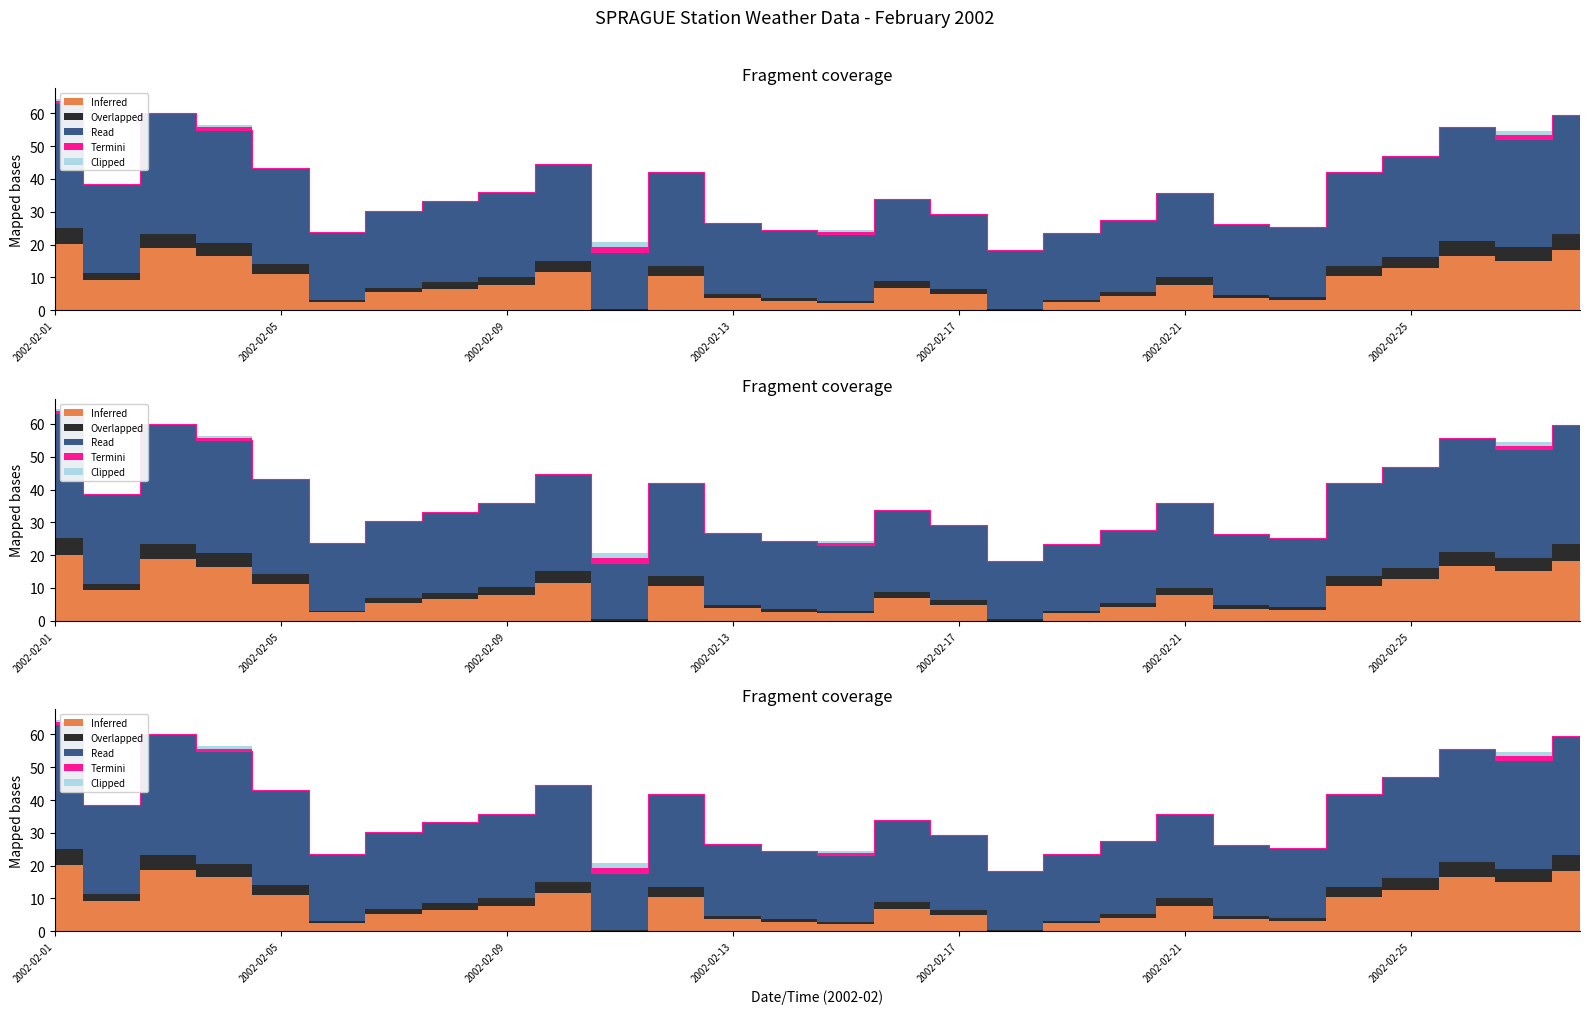

What is the smallest value displayed?

17.7